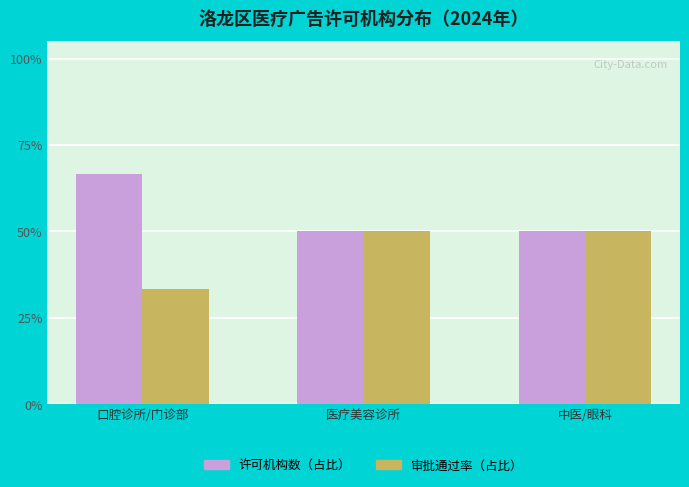

How many bars are there in total?

6